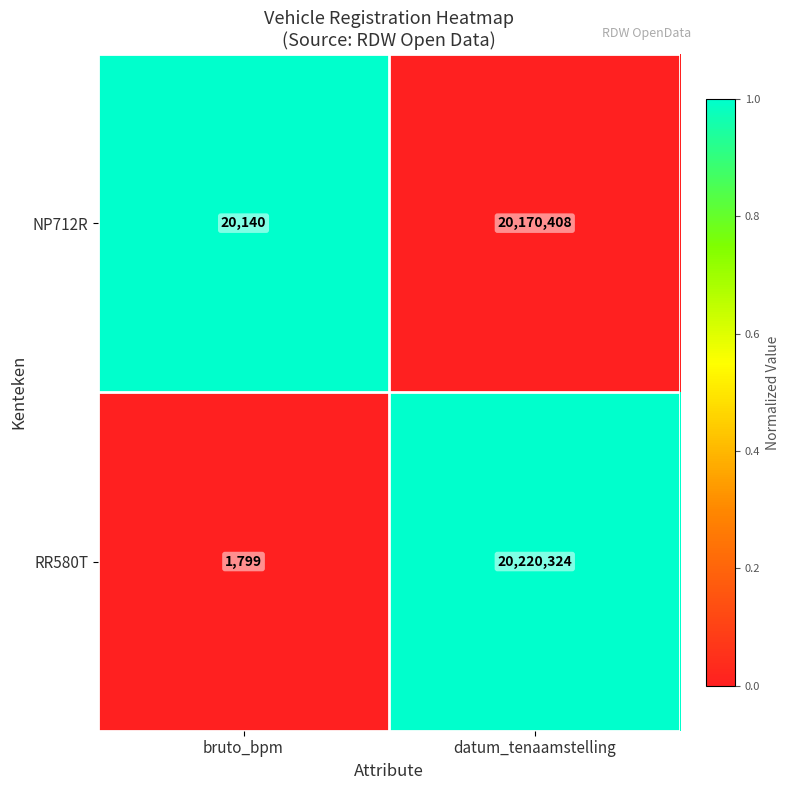

At which category is the sum across all series the highest?

datum_tenaamstelling